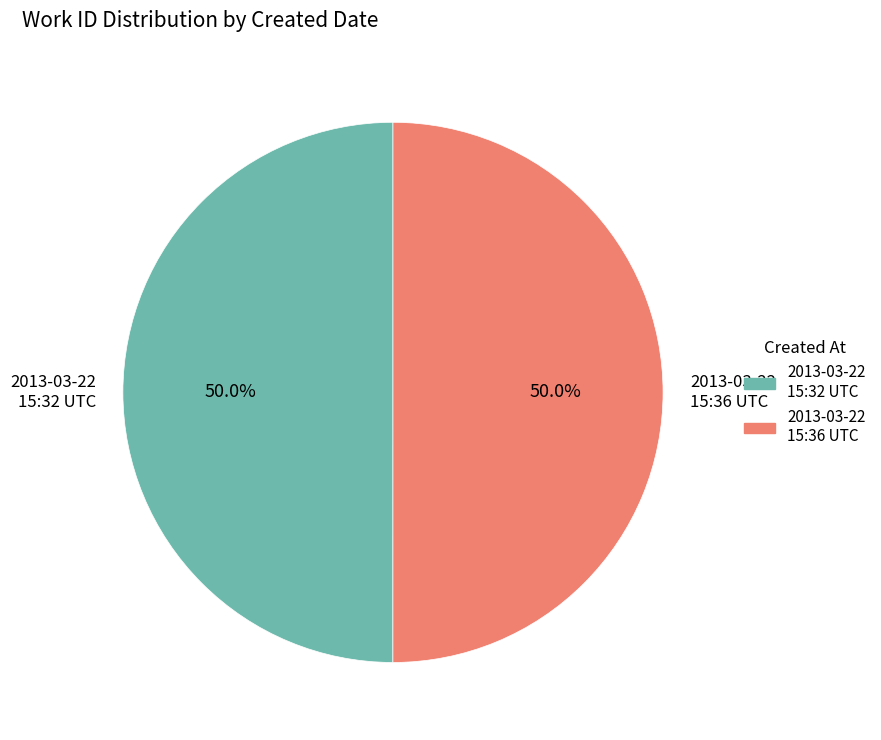

What is the ratio of the value at 2013-03-22 15:36 UTC to the value at 2013-03-22 15:32 UTC?

1.0